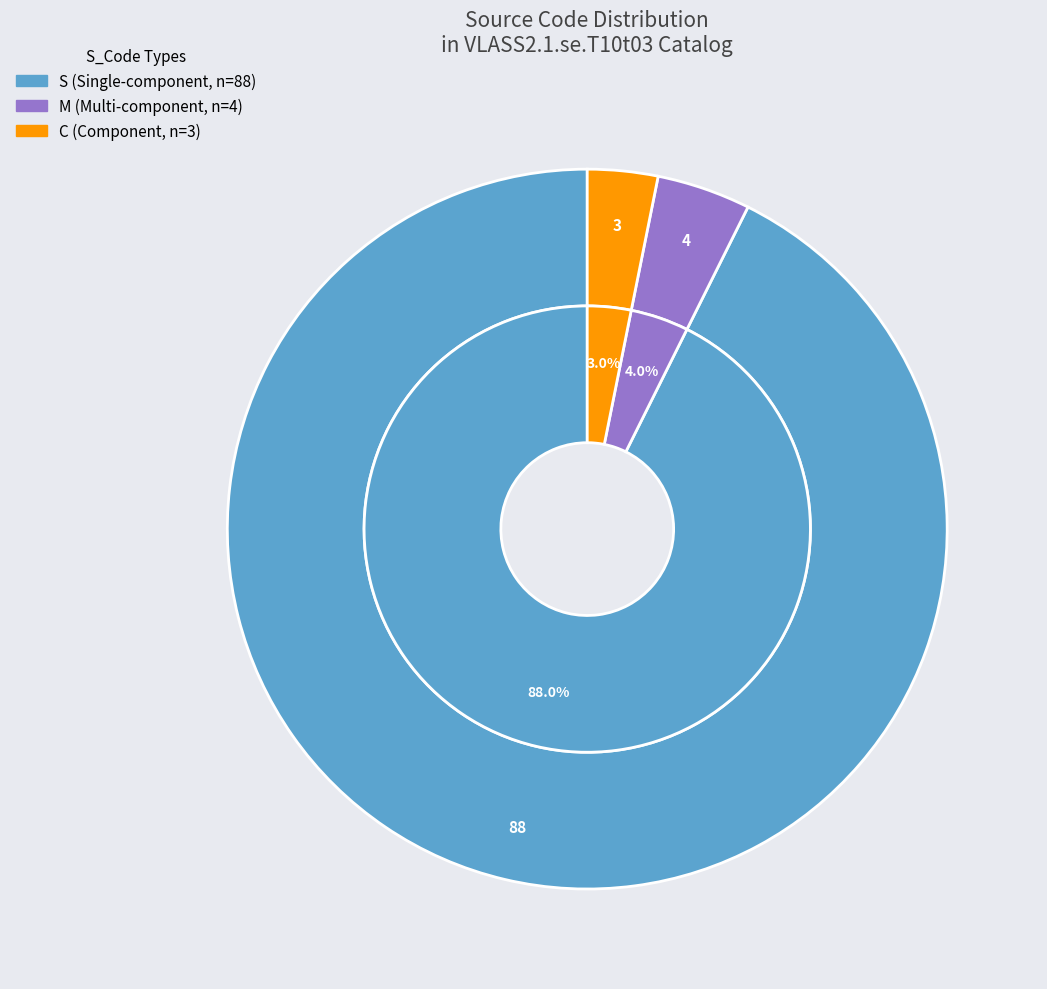

Is C the majority of the pie?

No